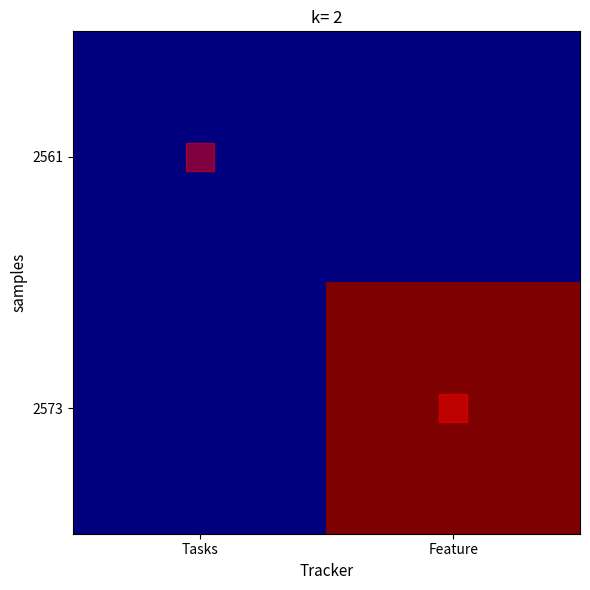

Which series has the widest spread of values?

2573